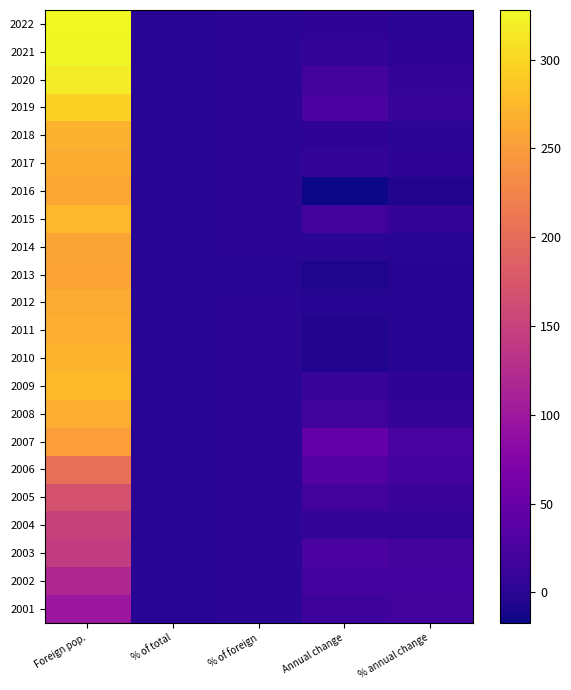

Reading left to right, what are all the values shown in this chart?

2022: Foreign pop.=328.0	% of total=0.1	% of foreign=0.6	Annual change=4.0	% annual change=1.2
2021: Foreign pop.=324.0	% of total=0.1	% of foreign=0.6	Annual change=6.0	% annual change=1.9
2020: Foreign pop.=318.0	% of total=0.1	% of foreign=0.6	Annual change=22.0	% annual change=7.4
2019: Foreign pop.=296.0	% of total=0.1	% of foreign=0.6	Annual change=26.0	% annual change=9.6
2018: Foreign pop.=270.0	% of total=0.1	% of foreign=0.6	Annual change=4.0	% annual change=1.5
2017: Foreign pop.=266.0	% of total=0.1	% of foreign=0.6	Annual change=7.0	% annual change=2.7
2016: Foreign pop.=259.0	% of total=0.1	% of foreign=0.6	Annual change=-17.0	% annual change=-6.2
2015: Foreign pop.=276.0	% of total=0.1	% of foreign=0.6	Annual change=19.0	% annual change=7.4
2014: Foreign pop.=257.0	% of total=0.1	% of foreign=0.6	Annual change=1.0	% annual change=0.4
2013: Foreign pop.=256.0	% of total=0.1	% of foreign=0.5	Annual change=-8.0	% annual change=-3.0
2012: Foreign pop.=264.0	% of total=0.1	% of foreign=0.5	Annual change=-3.0	% annual change=-1.1
2011: Foreign pop.=267.0	% of total=0.1	% of foreign=0.5	Annual change=-5.0	% annual change=-1.8
2010: Foreign pop.=272.0	% of total=0.1	% of foreign=0.5	Annual change=-5.0	% annual change=-1.8
2009: Foreign pop.=277.0	% of total=0.1	% of foreign=0.5	Annual change=10.0	% annual change=3.8
2008: Foreign pop.=267.0	% of total=0.1	% of foreign=0.6	Annual change=17.0	% annual change=6.8
2007: Foreign pop.=250.0	% of total=0.1	% of foreign=0.6	Annual change=47.0	% annual change=23.1
2006: Foreign pop.=203.0	% of total=0.1	% of foreign=0.5	Annual change=33.0	% annual change=19.4
2005: Foreign pop.=170.0	% of total=0.1	% of foreign=0.5	Annual change=19.0	% annual change=12.6
2004: Foreign pop.=151.0	% of total=0.0	% of foreign=0.6	Annual change=8.0	% annual change=5.6
2003: Foreign pop.=143.0	% of total=0.0	% of foreign=0.6	Annual change=25.0	% annual change=21.2
2002: Foreign pop.=118.0	% of total=0.0	% of foreign=0.7	Annual change=20.0	% annual change=20.4
2001: Foreign pop.=98.0	% of total=0.0	% of foreign=0.9	Annual change=15.0	% annual change=18.1